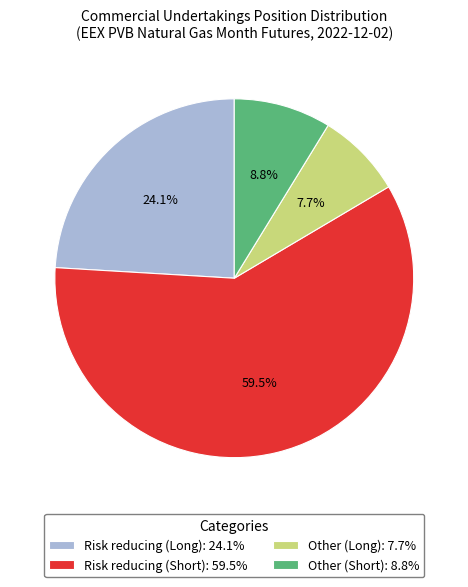

To the nearest percent, what is the average slice percentage?

25%